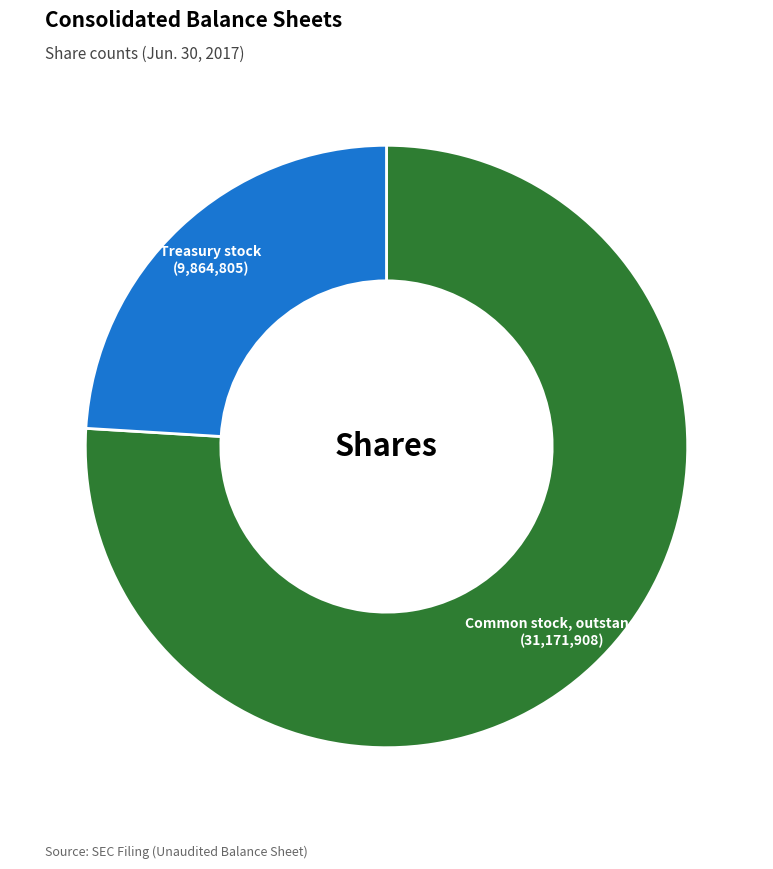

Which has a higher value, Common stock, outstanding or Treasury stock?

Common stock, outstanding